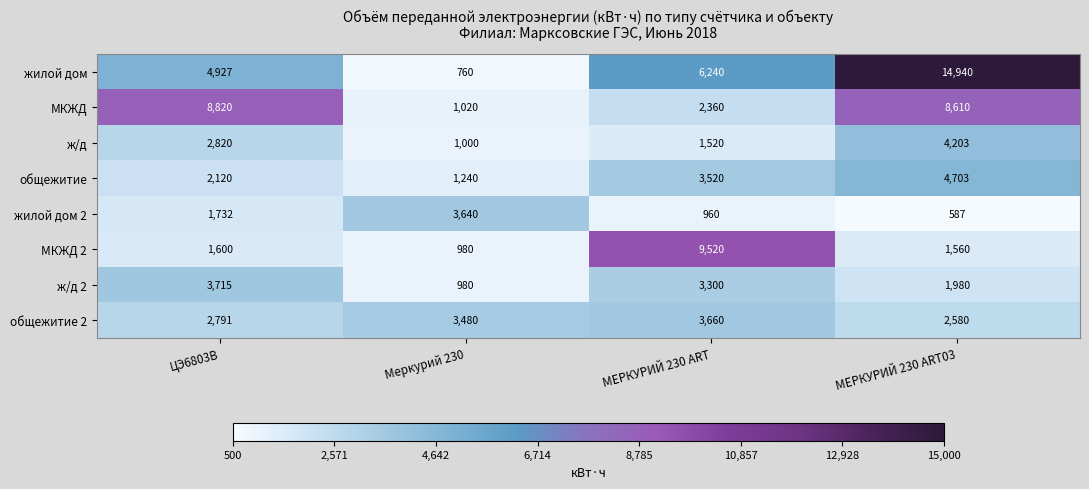

Count the number of categories in the chart.

4